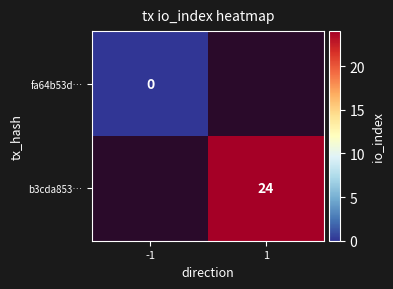

The value of b3cda853… at 1 is 24. True or false?

True